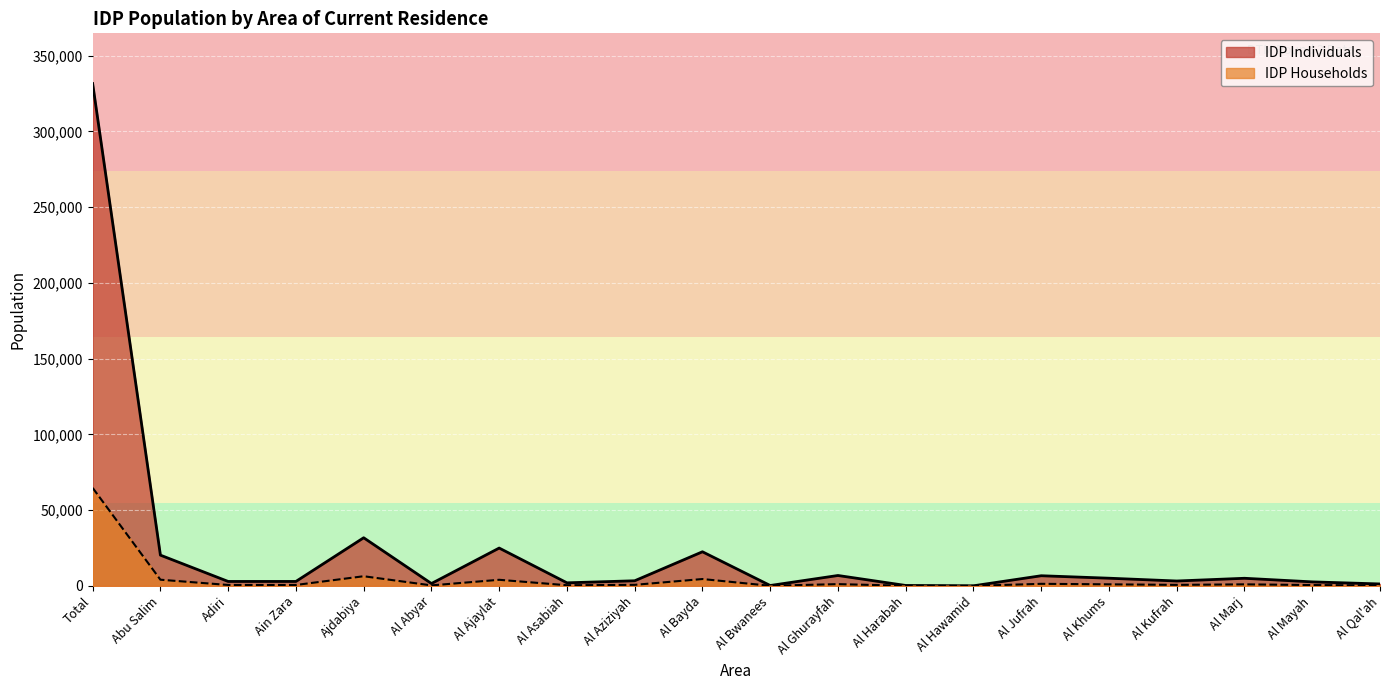

What value does the IDP Households series have at Ajdabiya, to the nearest 10?

6350